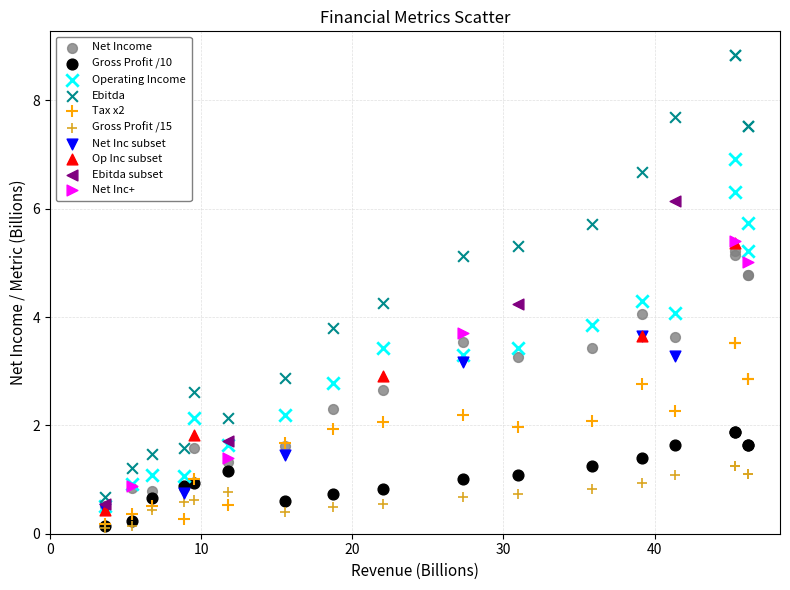

Which series contains the highest Y value?

Ebitda